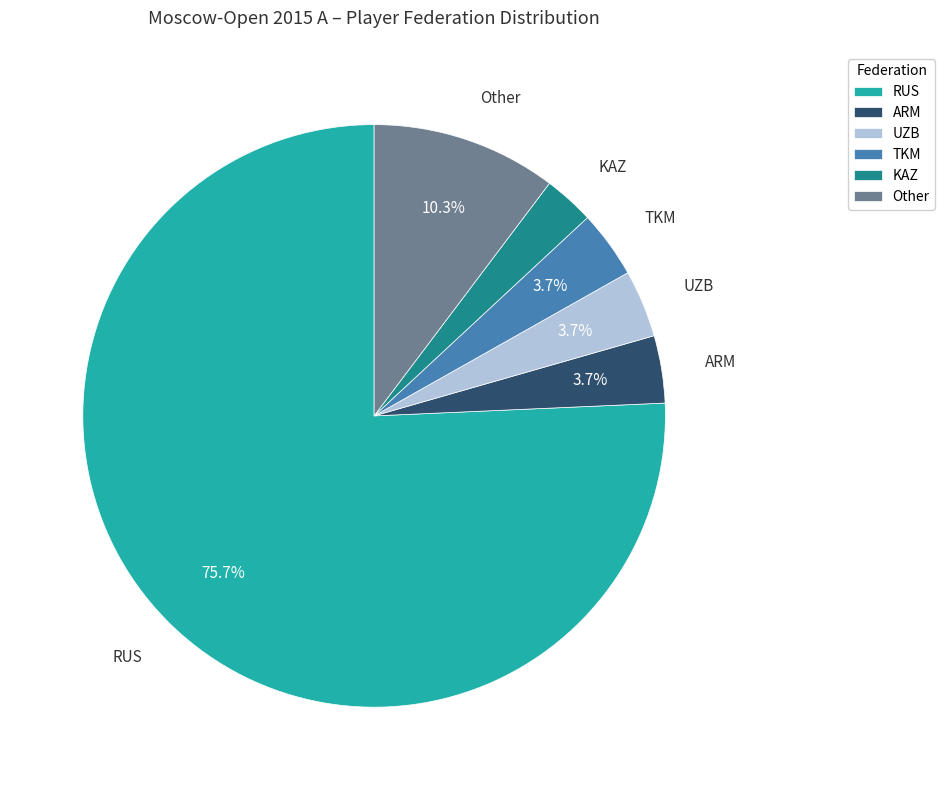

What percentage is the UZB slice, to the nearest percent?

4%